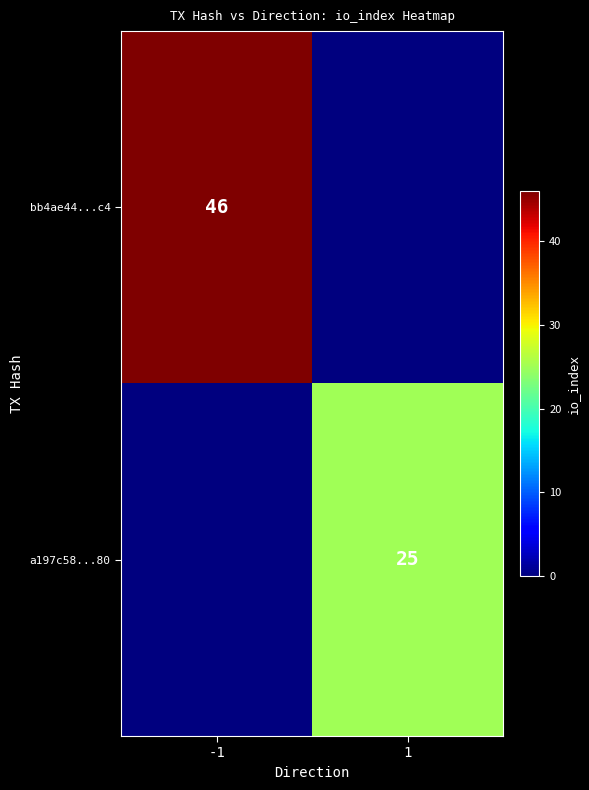

True or false: bb4ae44...c4 has a value of 46 at -1.

True